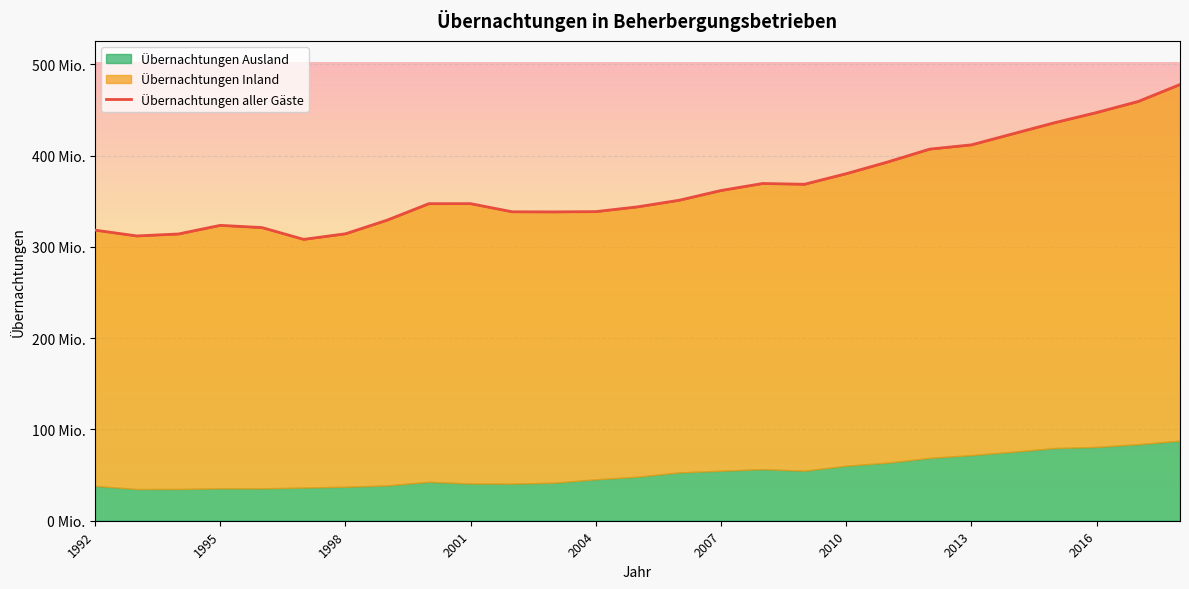

What is the value of the Übernachtungen Ausland point at the 17th from the left?

56539655